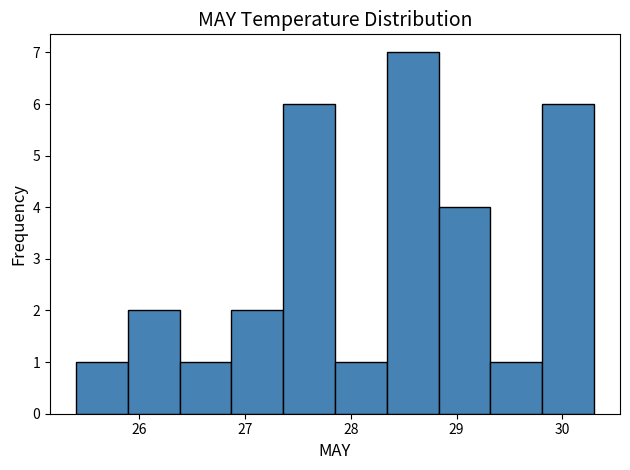

Reading left to right, list every bar in this chart as the range it spans on the x-axis followed by its height. Neither the bar edges nor the heights are printed on the chart, so give them approximately, as read against the axes.

25.40 to 25.89: 1
25.89 to 26.38: 2
26.38 to 26.87: 1
26.87 to 27.36: 2
27.36 to 27.85: 6
27.85 to 28.34: 1
28.34 to 28.83: 7
28.83 to 29.32: 4
29.32 to 29.81: 1
29.81 to 30.30: 6